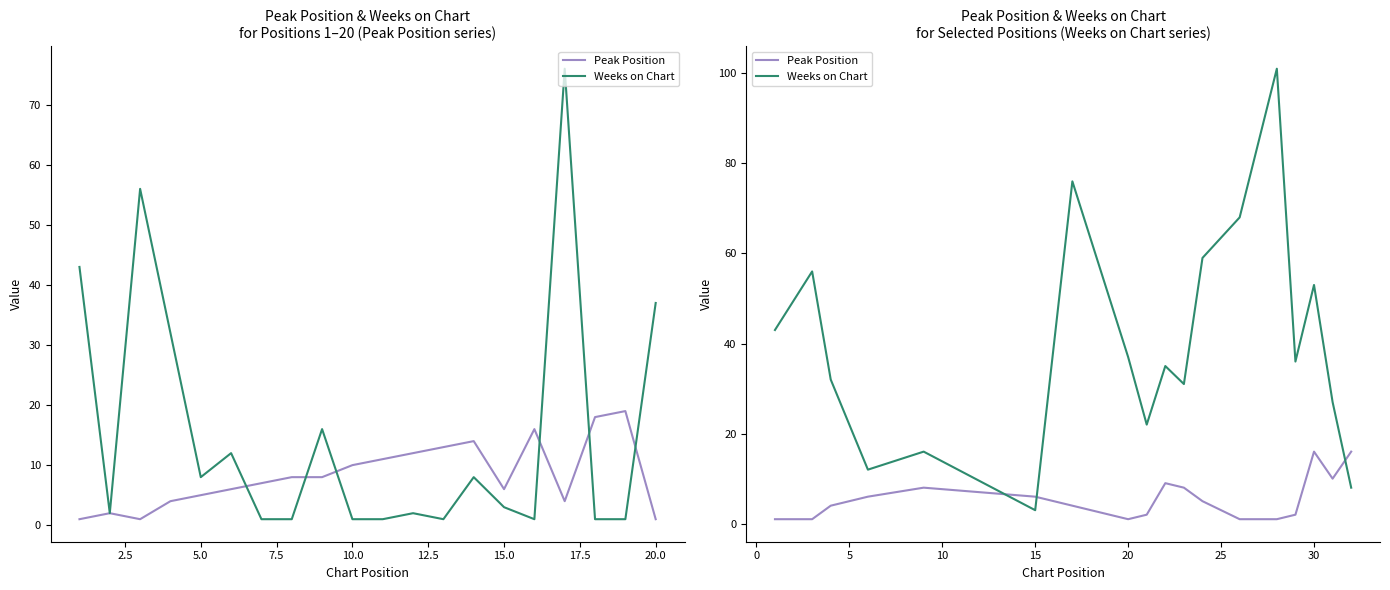

How many times do Peak Position and Weeks on Chart cross each other?

3